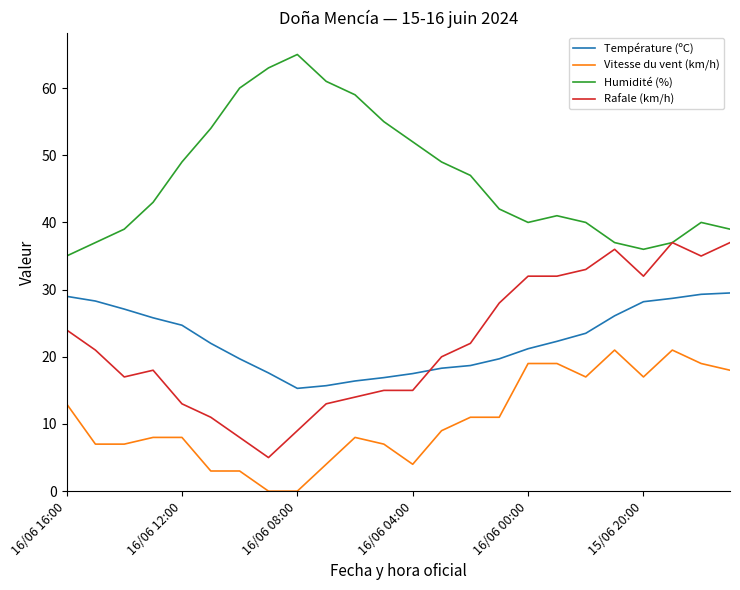

What is the highest value of the Température (ºC) series?

29.5